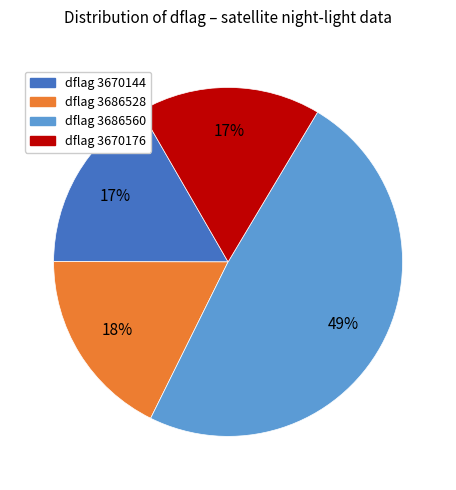

Does any single category account for the majority?

No